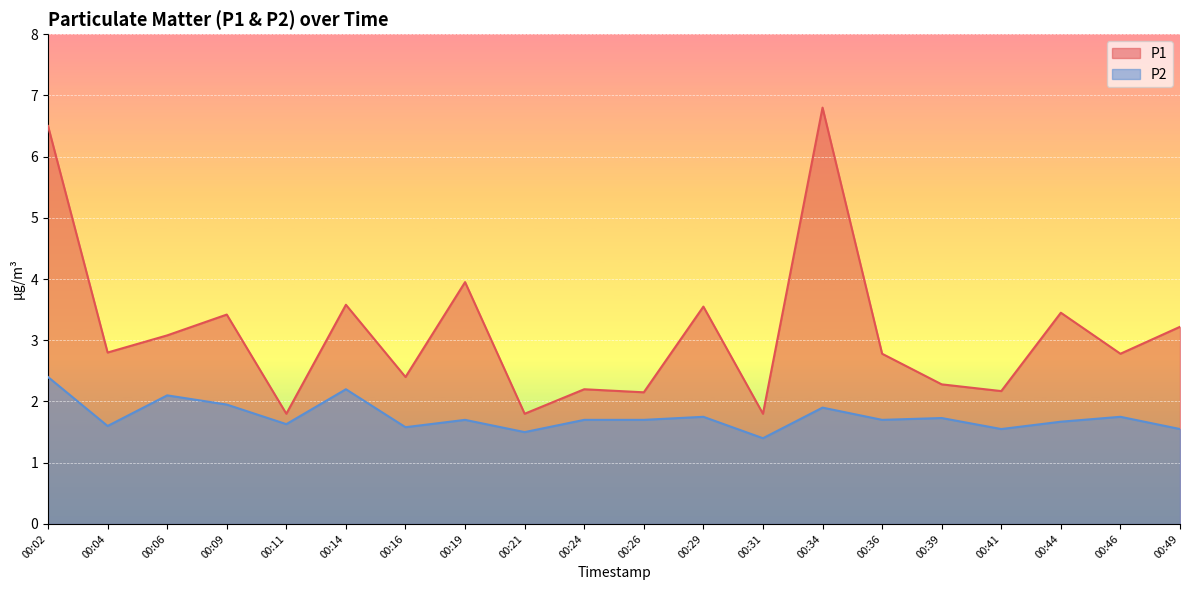

Where is the first local minimum for P1?

00:04